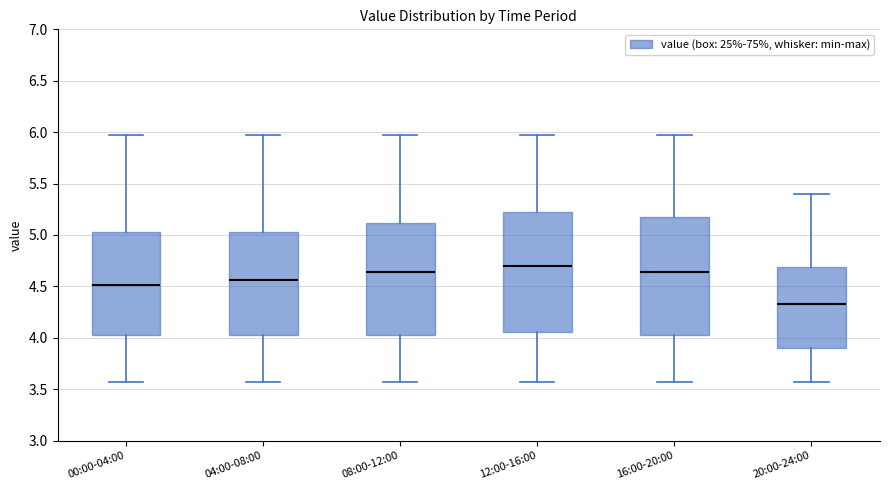

Reading left to right, transcribe this box plot: for each box, give where its median line is, the range the box spans, and where its two whiskers end, as read against the y-axis. The values are not printed on the chart, so give them approximately, as read against the axis.

00:00-04:00: median 4.50, box 4.05 to 5.05, whiskers 3.55 to 5.95
04:00-08:00: median 4.55, box 4.05 to 5.05, whiskers 3.55 to 5.95
08:00-12:00: median 4.65, box 4.05 to 5.10, whiskers 3.55 to 5.95
12:00-16:00: median 4.70, box 4.05 to 5.25, whiskers 3.55 to 5.95
16:00-20:00: median 4.65, box 4.05 to 5.15, whiskers 3.55 to 5.95
20:00-24:00: median 4.35, box 3.90 to 4.70, whiskers 3.55 to 5.40